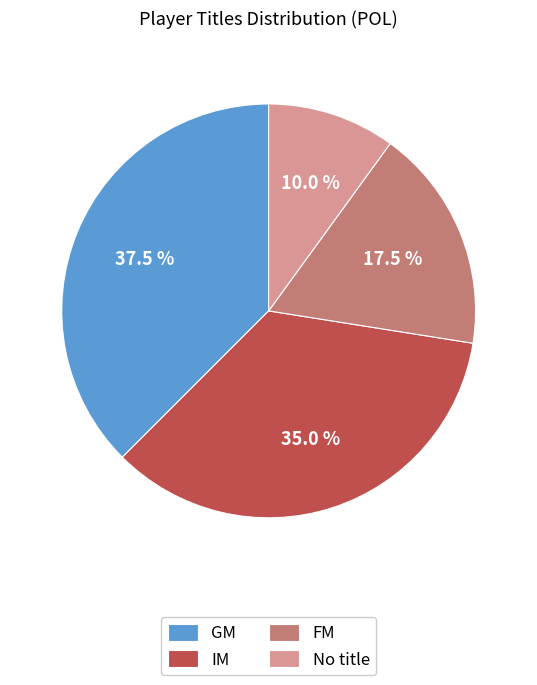

How many segments does this pie chart have?

4